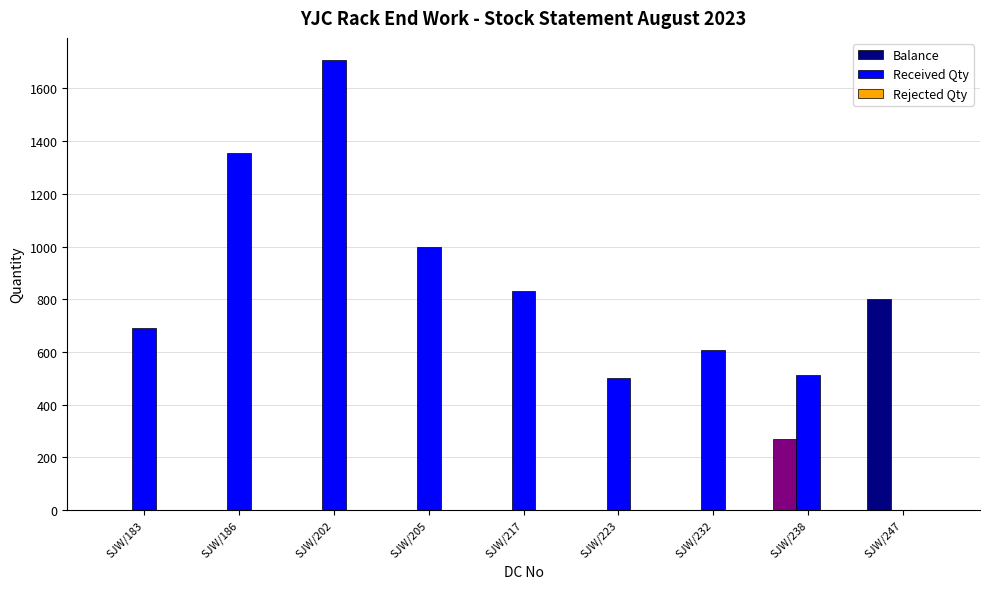

Which series changed the most between SJW/217 and SJW/232?

Received Qty